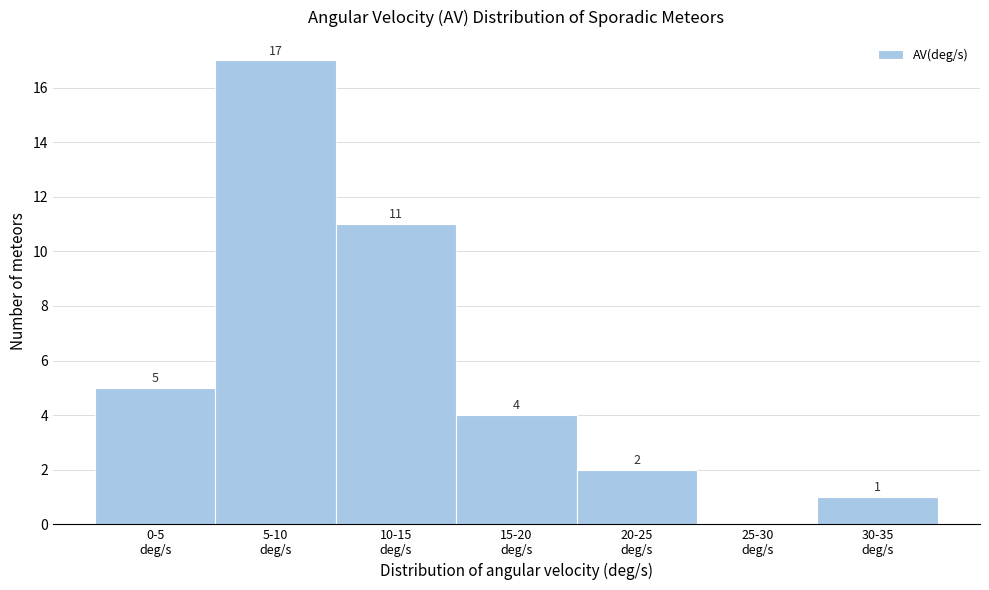

What is the maximum value shown in the chart?

17